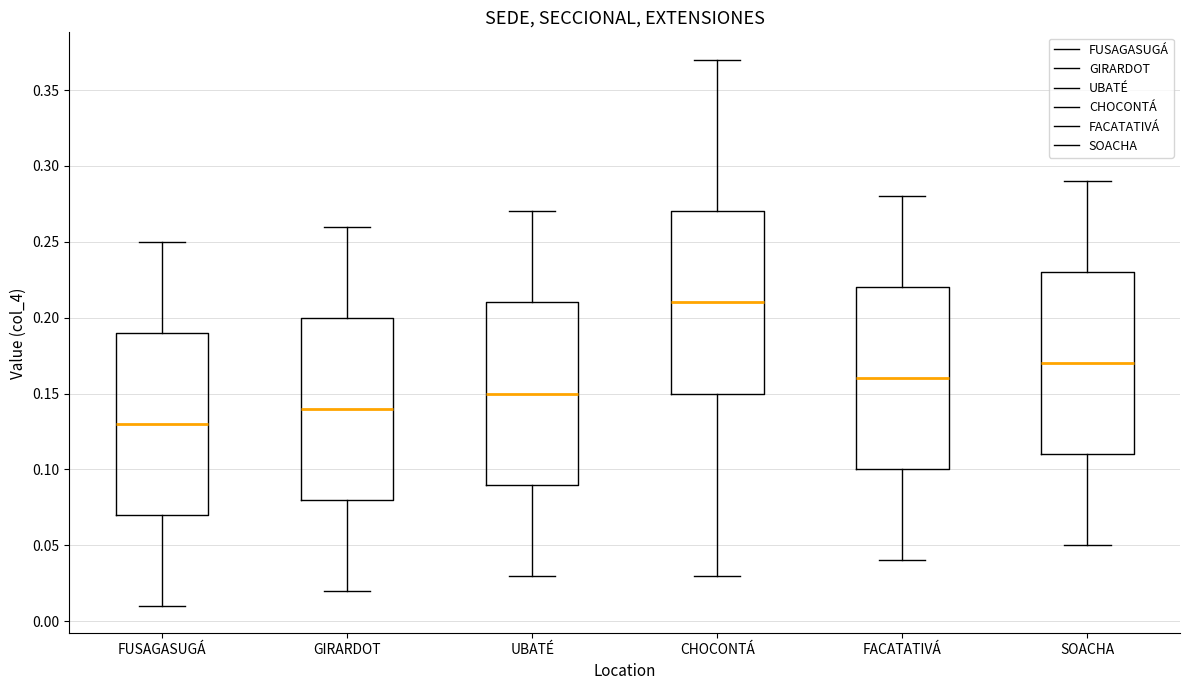

Reading left to right, read every box against the y-axis: the position of its median line, the range the box covers, and the ends of its whiskers. The values are not printed on the chart, so give them approximately, as read against the axis.

FUSAGASUGÁ: median 0.13, box 0.07 to 0.19, whiskers 0.01 to 0.25
GIRARDOT: median 0.14, box 0.08 to 0.20, whiskers 0.02 to 0.26
UBATÉ: median 0.15, box 0.09 to 0.21, whiskers 0.03 to 0.27
CHOCONTÁ: median 0.21, box 0.15 to 0.27, whiskers 0.03 to 0.37
FACATATIVÁ: median 0.16, box 0.10 to 0.22, whiskers 0.04 to 0.28
SOACHA: median 0.17, box 0.11 to 0.23, whiskers 0.05 to 0.29